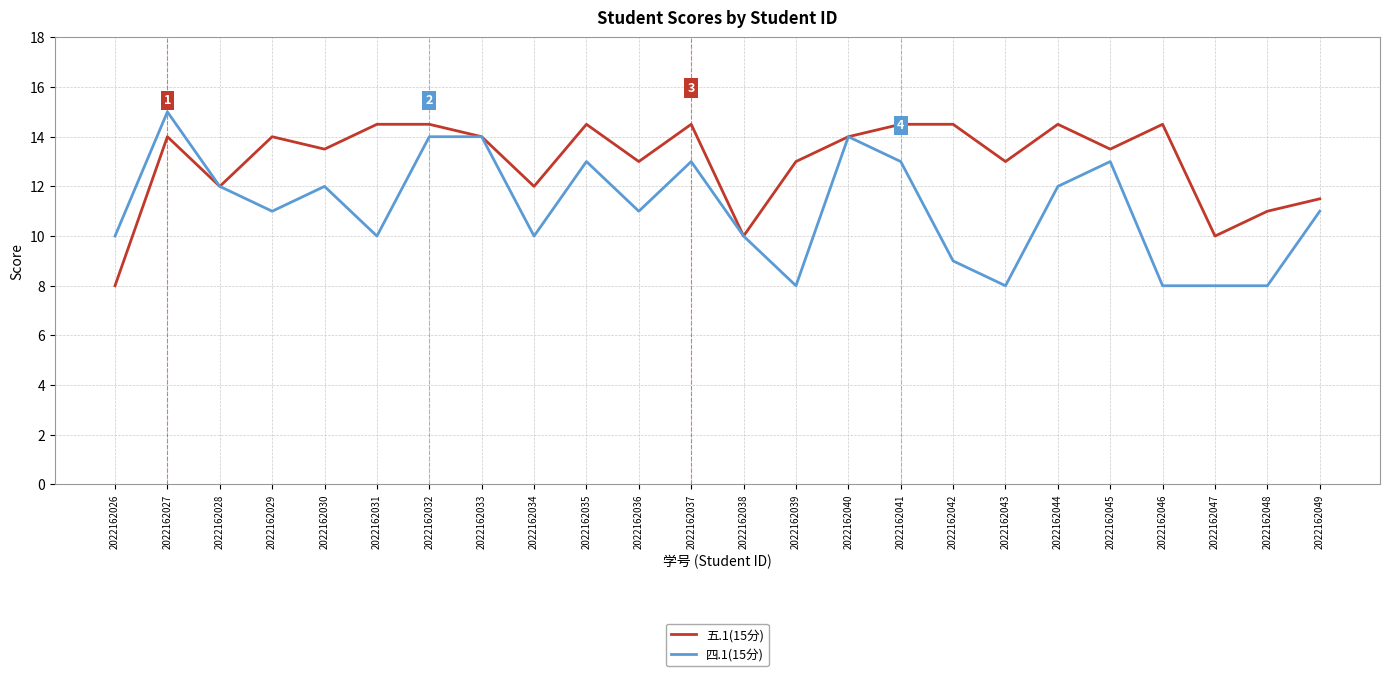

What is the sum of all 四.1(15分) values?

267.0